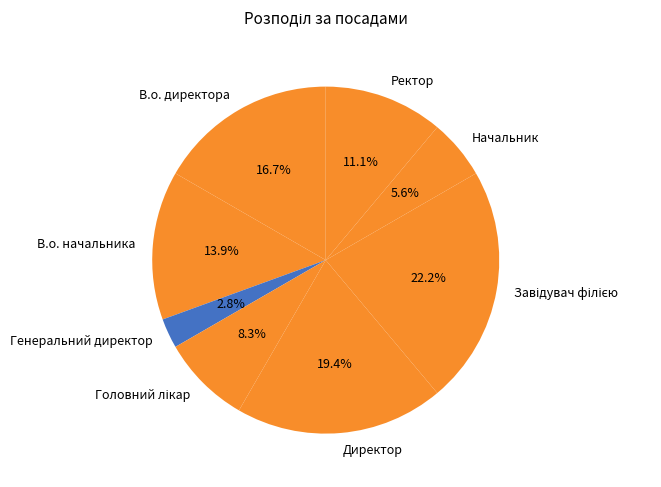

To the nearest percent, what is the average slice percentage?

12%